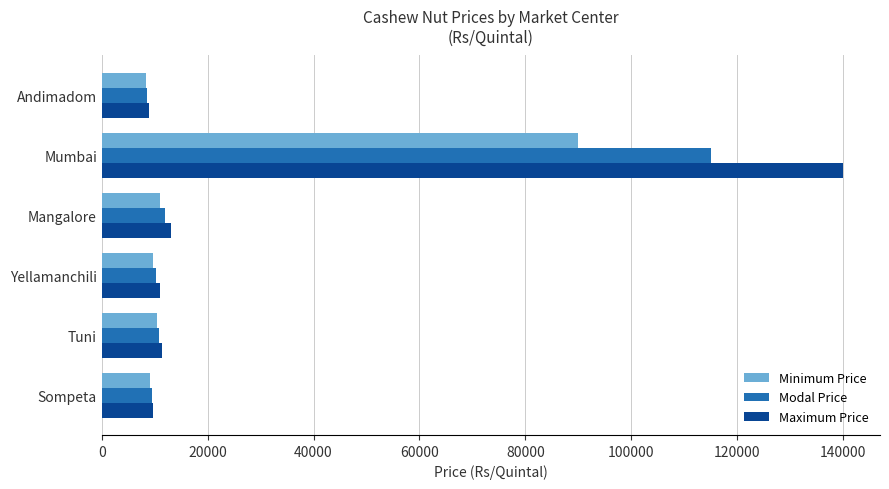

What is the sum of all Maximum Price values?

193800